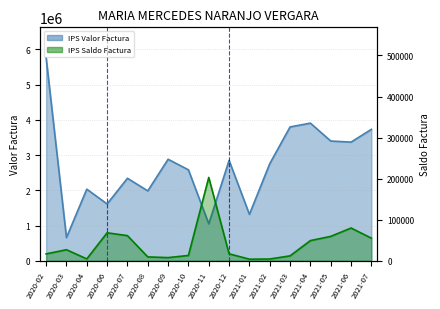

What are all the series names shown in the legend?

IPS Valor Factura, IPS Saldo Factura